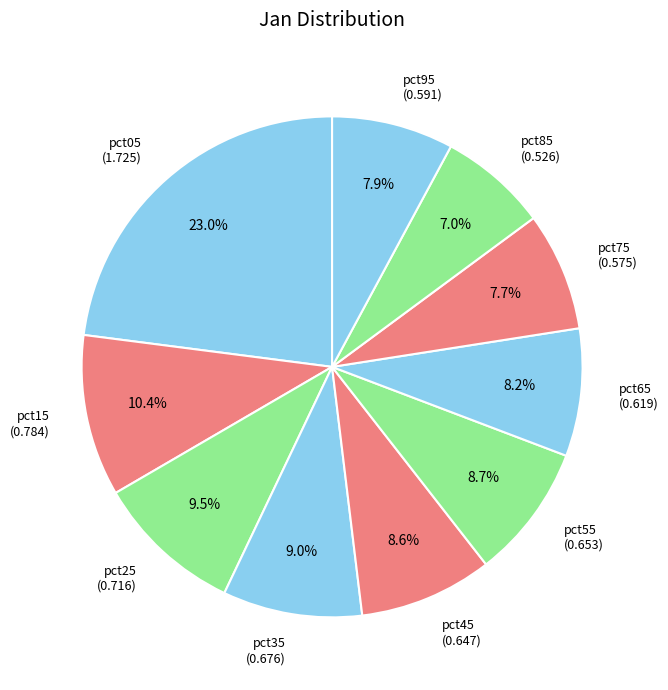

Does any single category account for the majority?

No